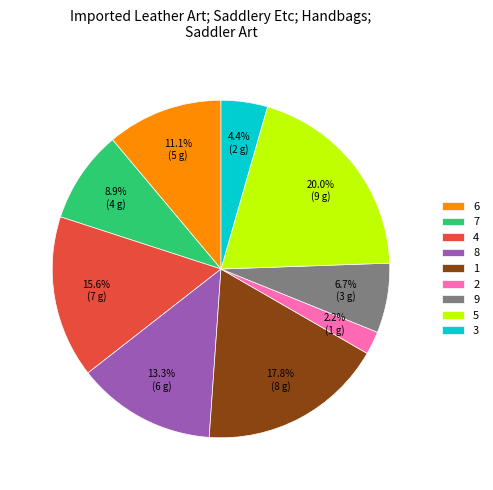

Rank the categories by value from highest to lowest.

5, 1, 4, 8, 6, 7, 9, 3, 2